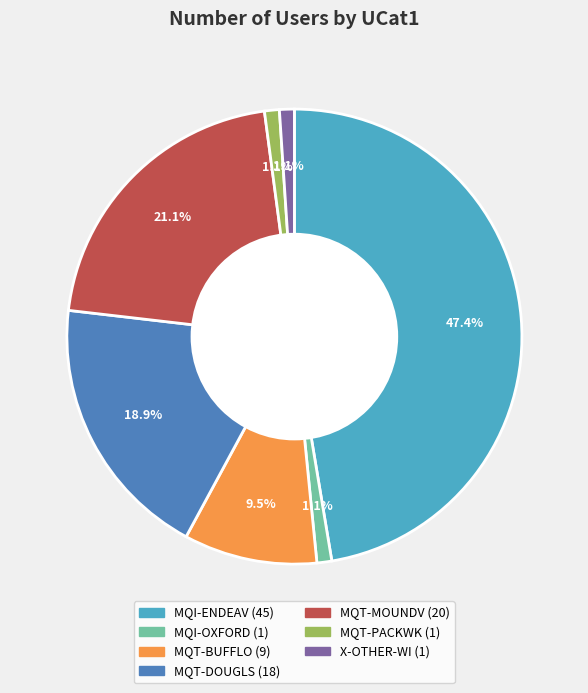

The MQI-OXFORD slice represents 1% of the pie. True or false?

True